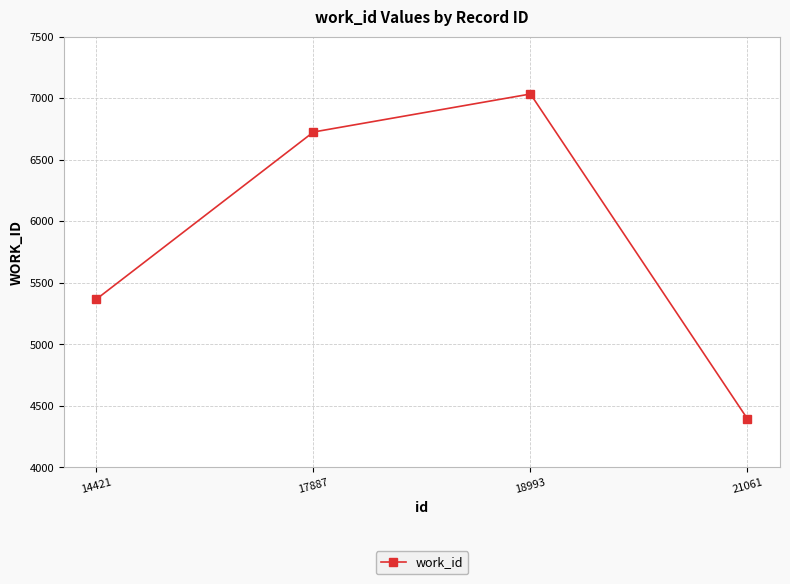

Is it true that the value at 14421 is 5366?

True